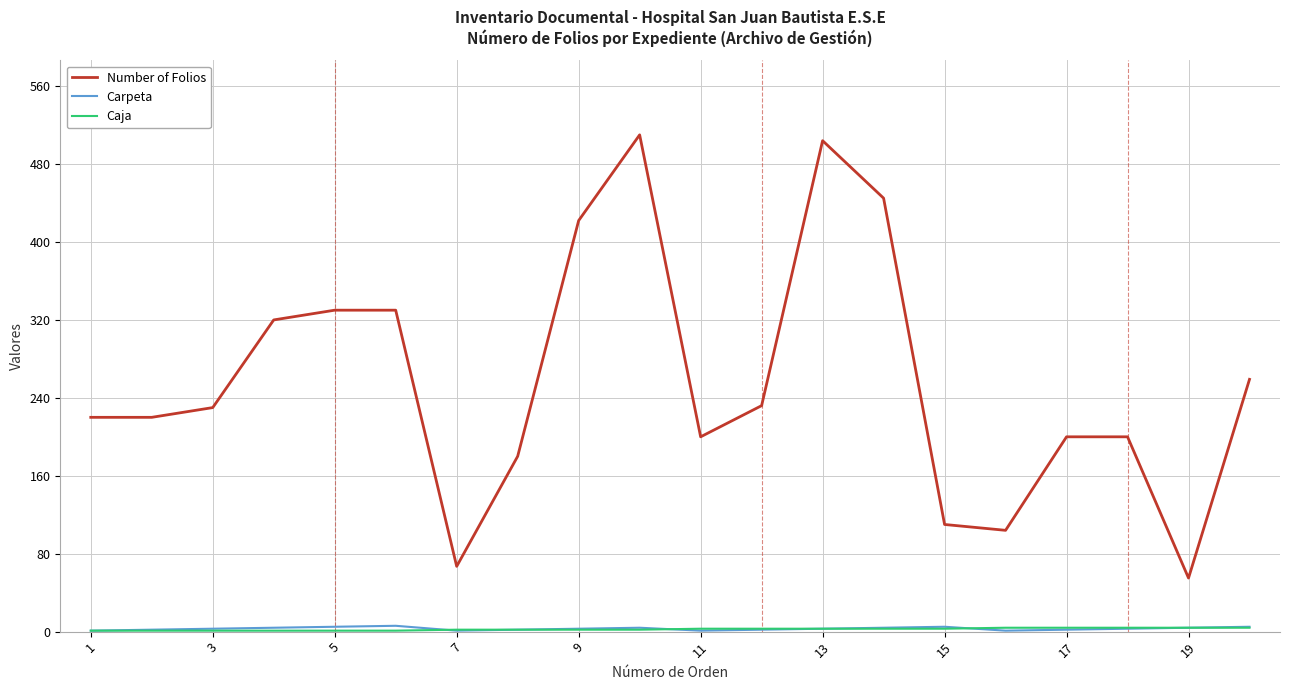

True or false: Number of Folios and Carpeta cross at least once.

False